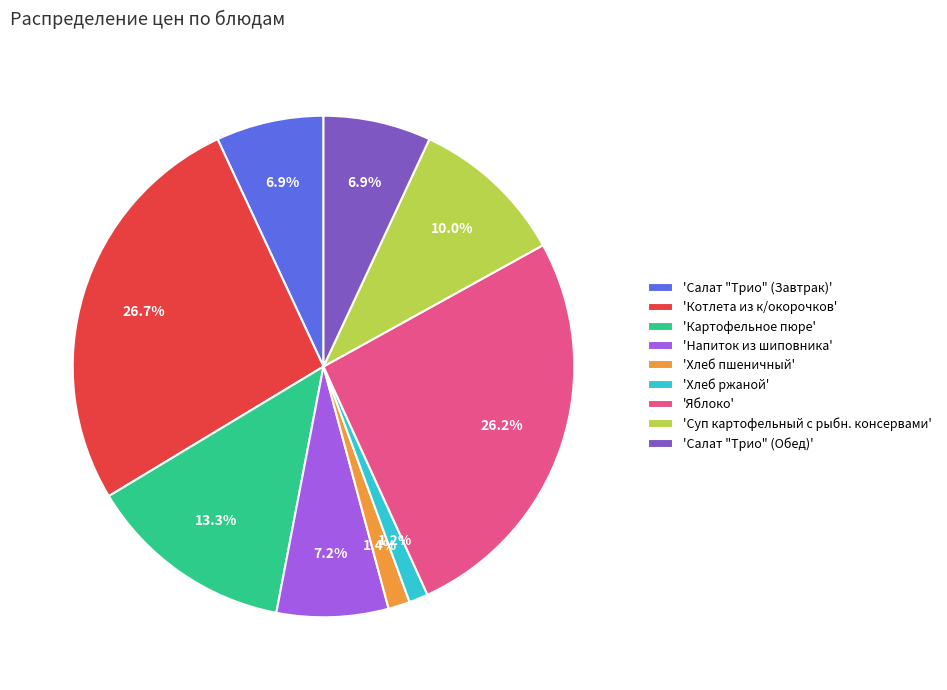

Is there any slice that represents more than half of the pie?

No